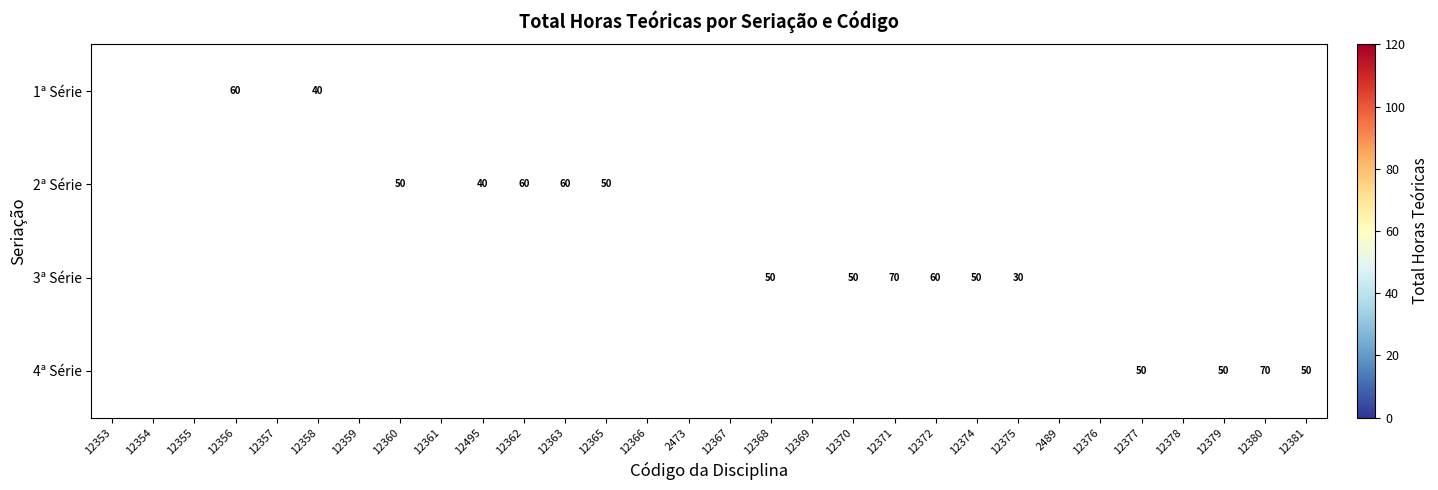

Count the number of categories in the chart.

30